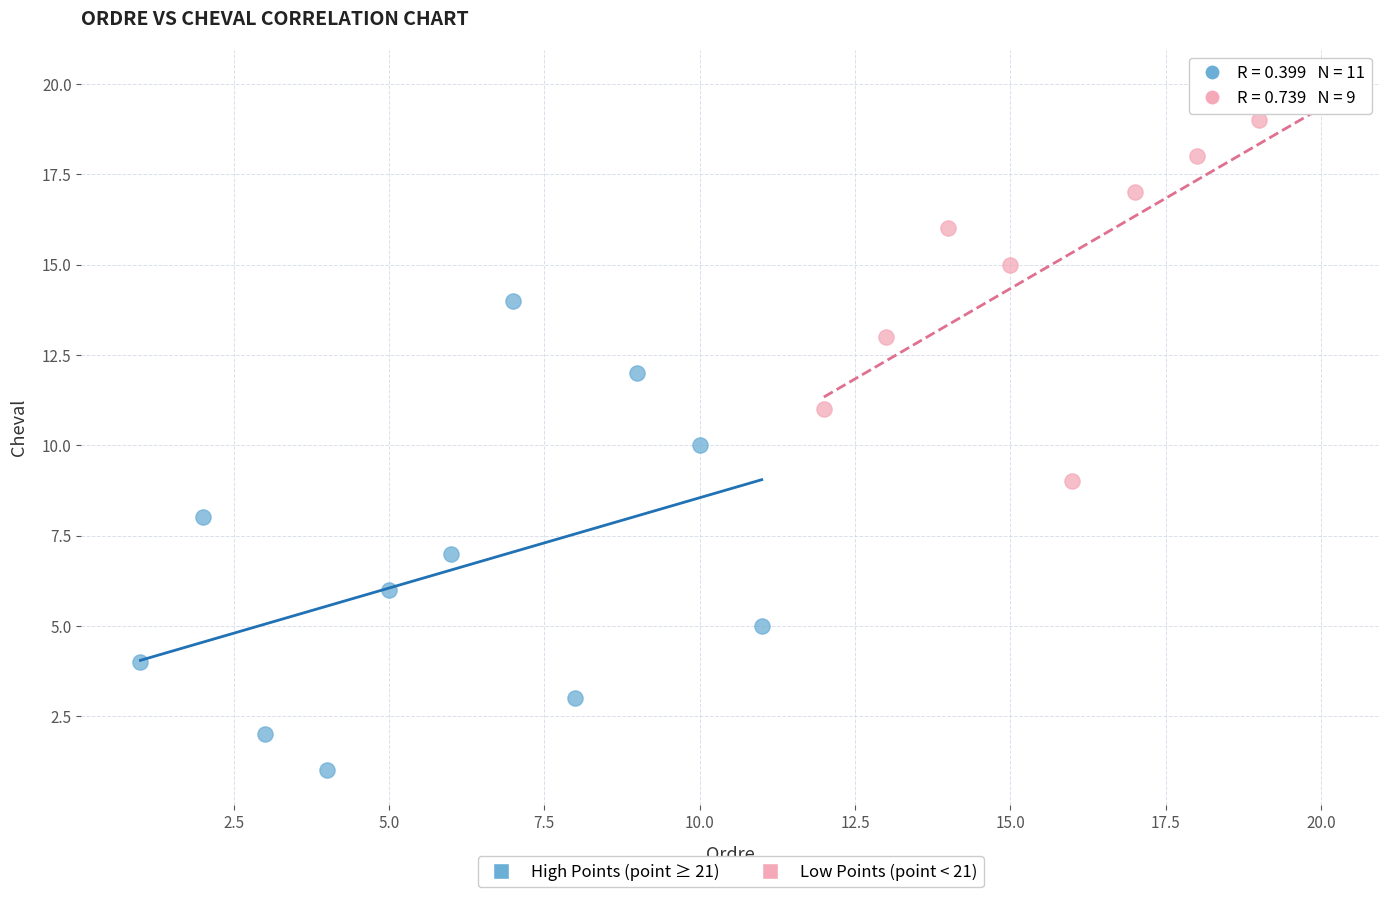

Which series contains the highest Y value?

Low Points (point < 21)